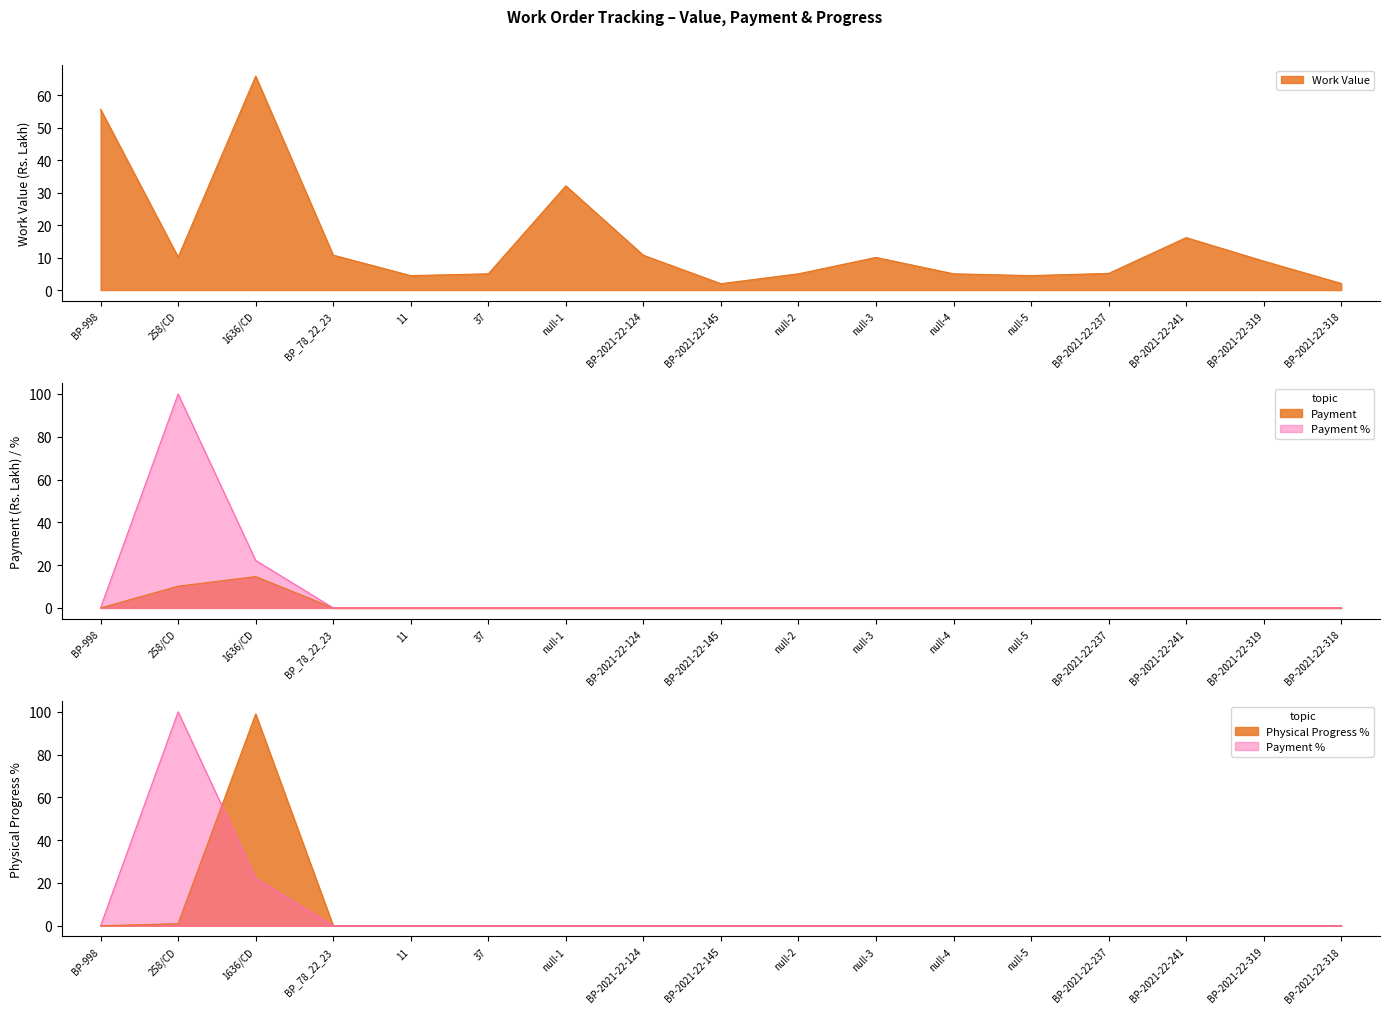

What is the value of the Physical Progress % point at the 2nd from the left?

1.0